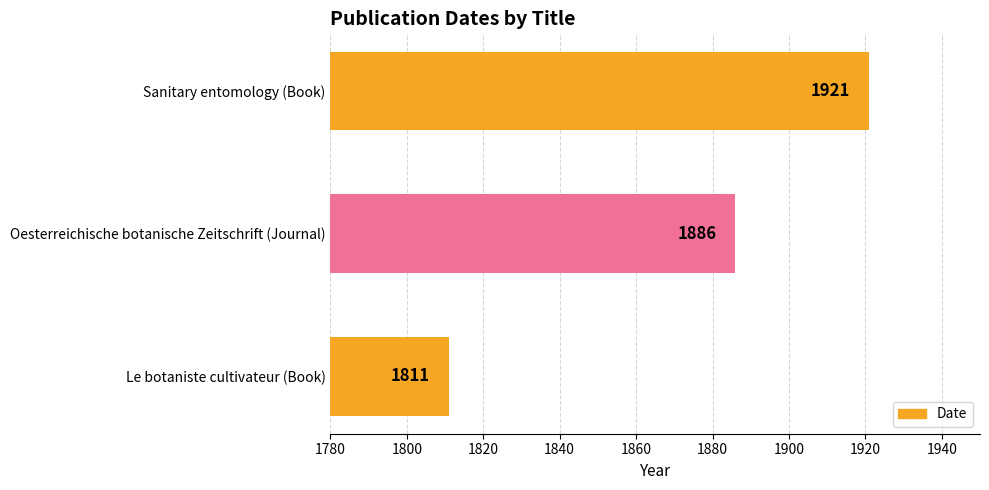

Rank the categories by value from highest to lowest.

Sanitary entomology (Book), Oesterreichische botanische Zeitschrift (Journal), Le botaniste cultivateur (Book)